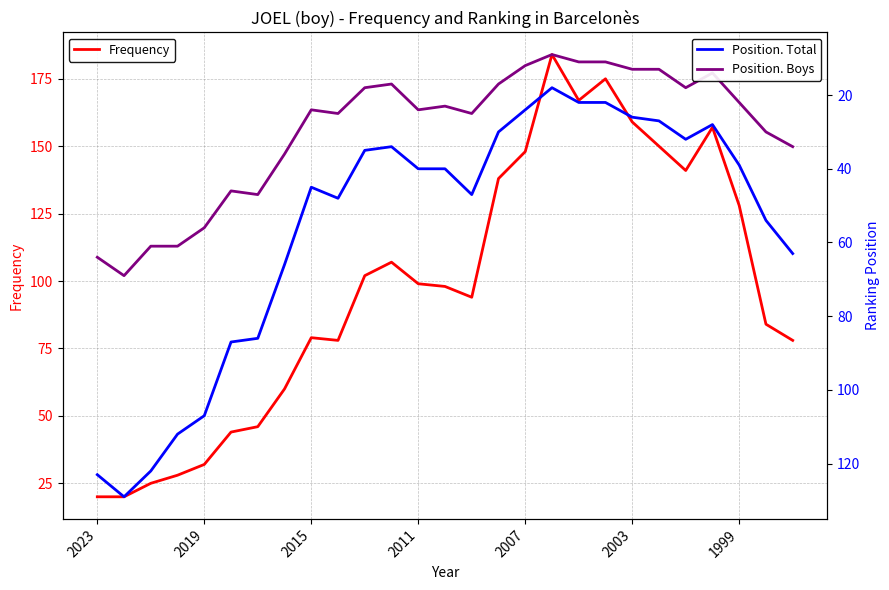

What is the total value across all series at 25?

168